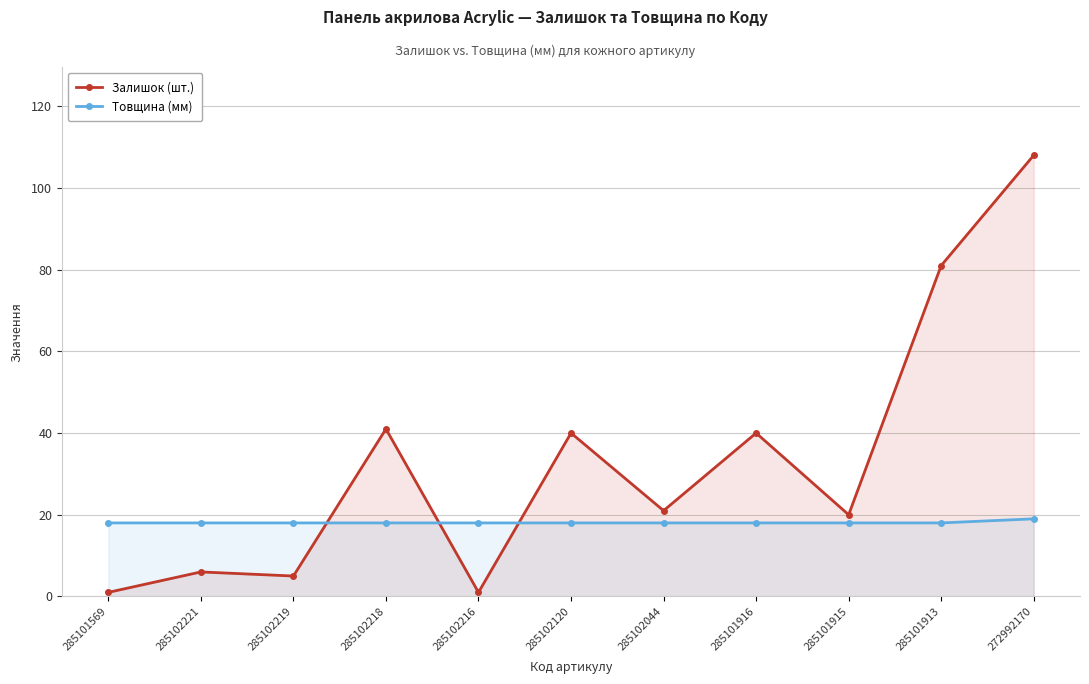

Reading left to right, transcribe all the data shown in this chart.

Залишок (шт.): 285101569=1	285102221=6	285102219=5	285102218=41	285102216=1	285102120=40	285102044=21	285101916=40	285101915=20	285101913=81	272992170=108
Товщина (мм): 285101569=18	285102221=18	285102219=18	285102218=18	285102216=18	285102120=18	285102044=18	285101916=18	285101915=18	285101913=18	272992170=19